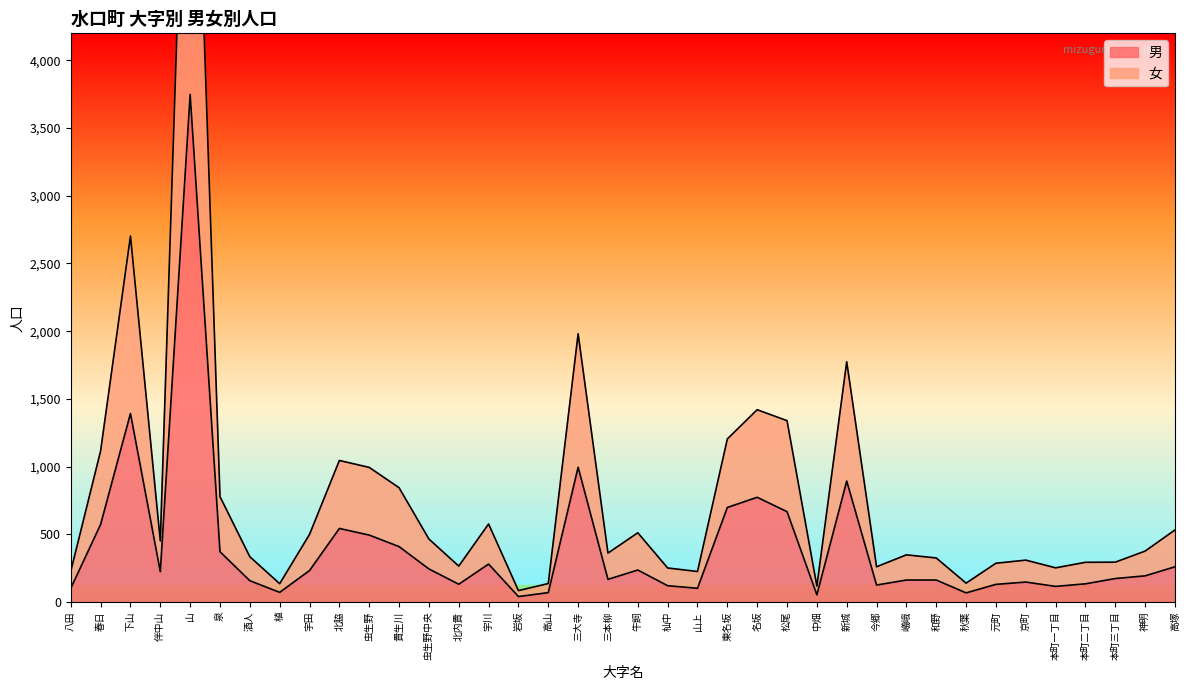

Reading right to left, transcribe all the data shown in this chart.

男: 260	193	173	134	115	147	130	67	162	162	125	893	53	667	773	698	101	120	236	167	995	69	40	280	131	244	409	494	543	232	71	157	371	3749	224	1392	573	101
女: 532	376	294	293	252	309	286	139	325	348	260	1774	117	1339	1420	1204	225	251	511	361	1981	136	84	576	265	465	844	994	1045	499	135	334	778	7210	451	2703	1116	227